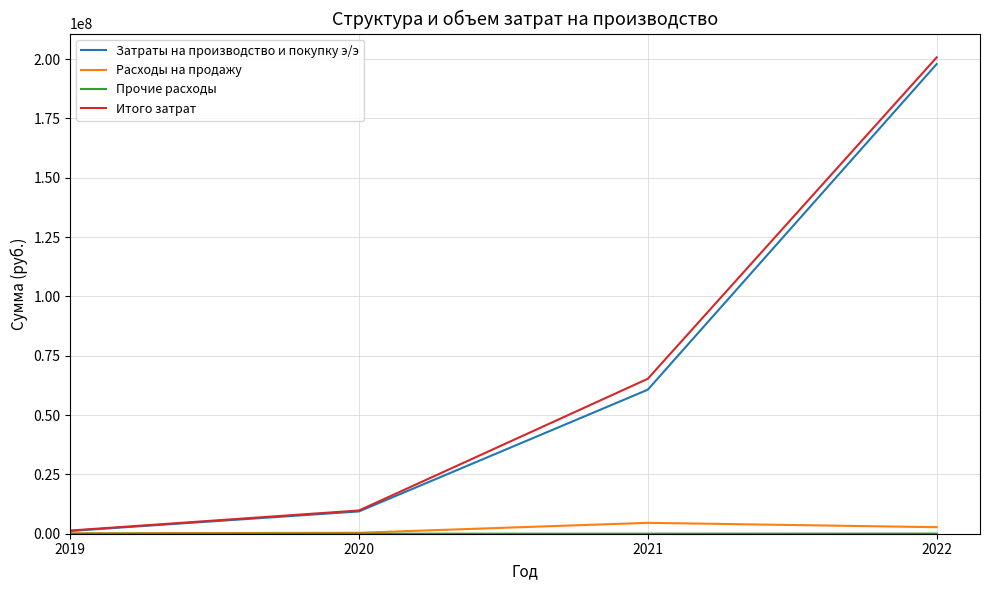

Count the number of data series in this chart.

4